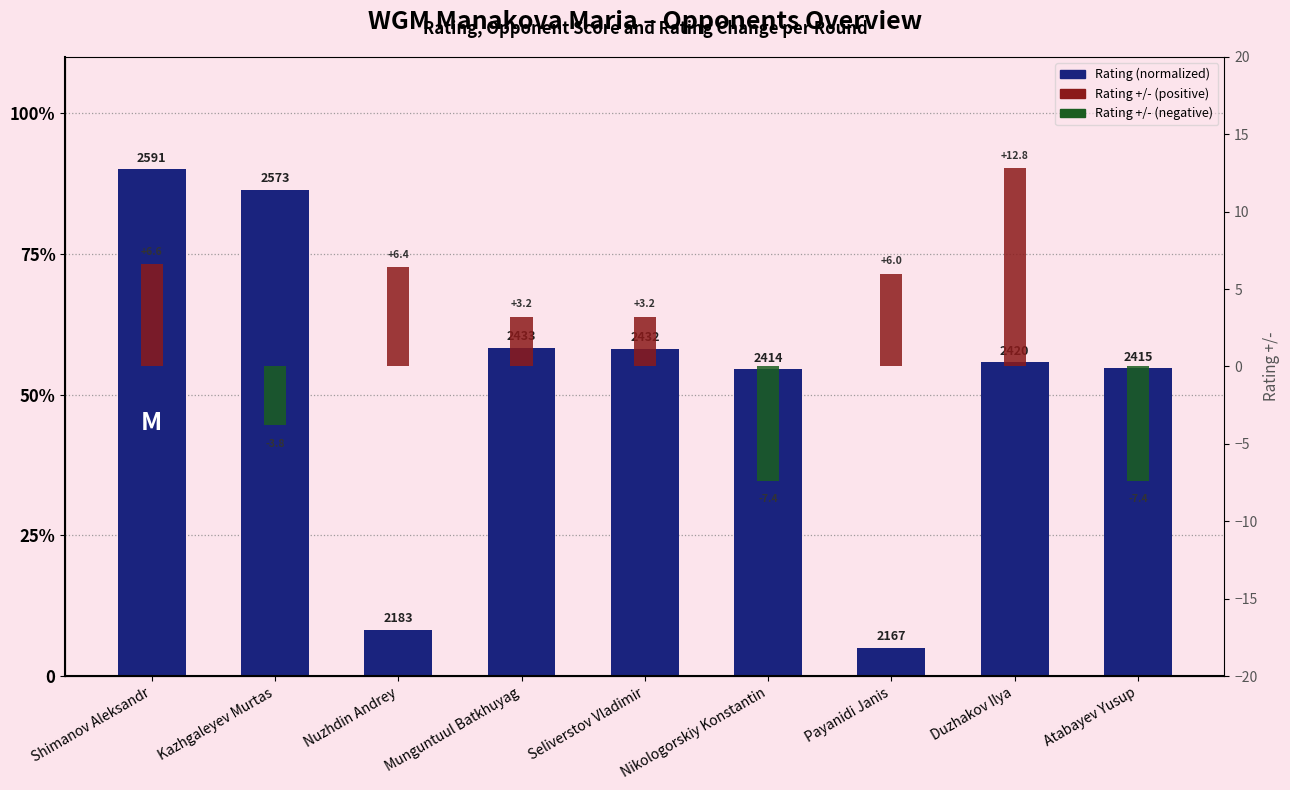

Reading left to right, what are all the values shown in this chart?

Rating (normalized): Shimanov Aleksandr=90.0	Kazhgaleyev Murtas=86.4	Nuzhdin Andrey=8.2	Munguntuul Batkhuyag=58.3	Seliverstov Vladimir=58.1	Nikologorskiy Konstantin=54.5	Payanidi Janis=5.0	Duzhakov Ilya=55.7	Atabayev Yusup=54.7
Rating +/-: Shimanov Aleksandr=6.6	Kazhgaleyev Murtas=-3.8	Nuzhdin Andrey=6.4	Munguntuul Batkhuyag=3.2	Seliverstov Vladimir=3.2	Nikologorskiy Konstantin=-7.4	Payanidi Janis=6.0	Duzhakov Ilya=12.8	Atabayev Yusup=-7.4